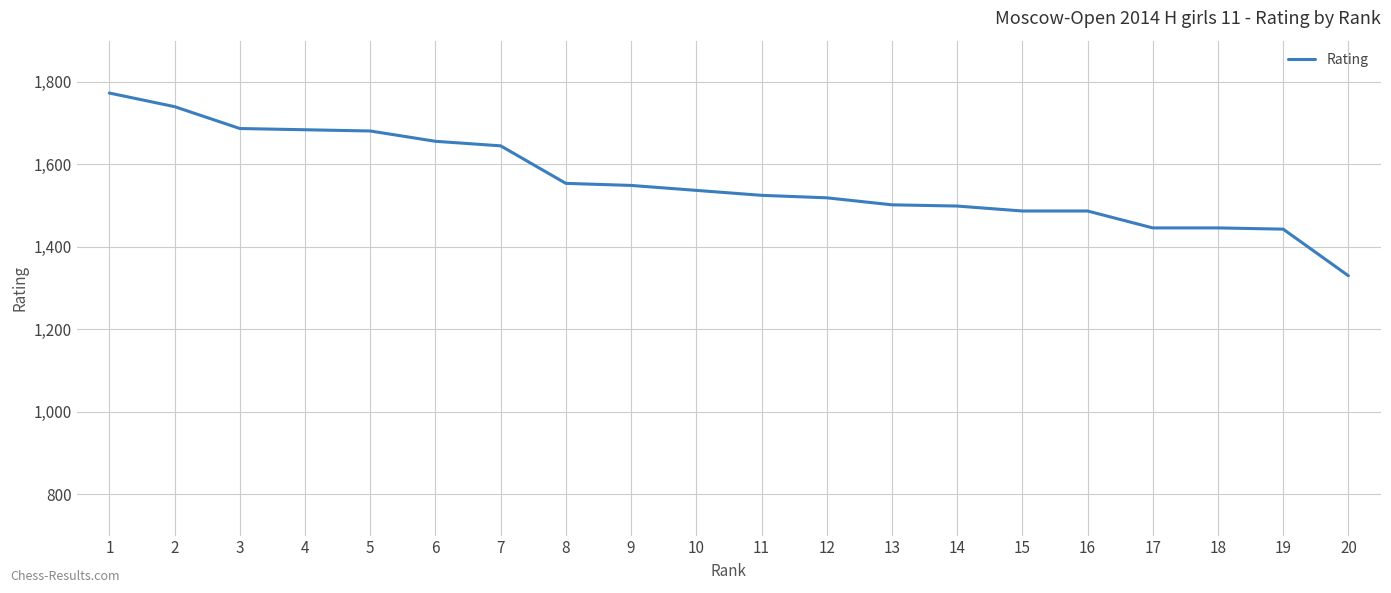

What is the minimum value shown in the chart?

1330